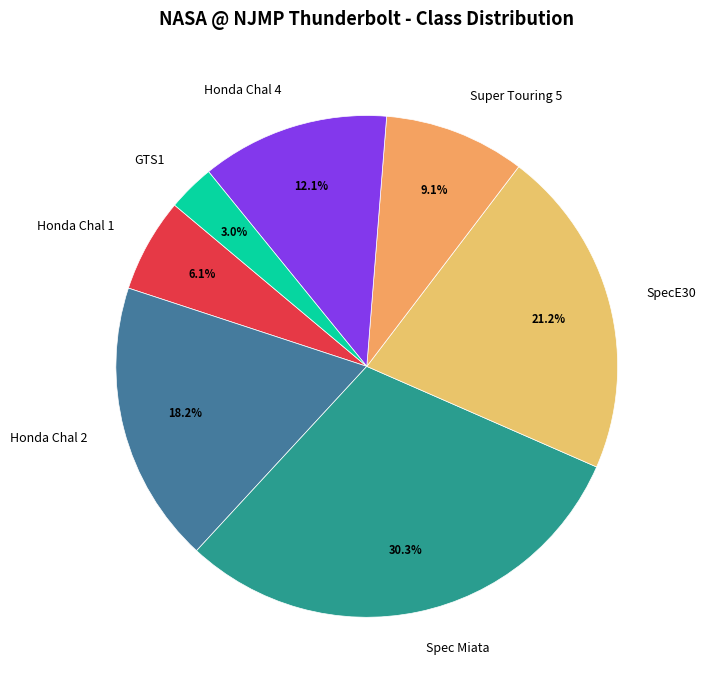

The SpecE30 slice represents 21% of the pie. True or false?

True